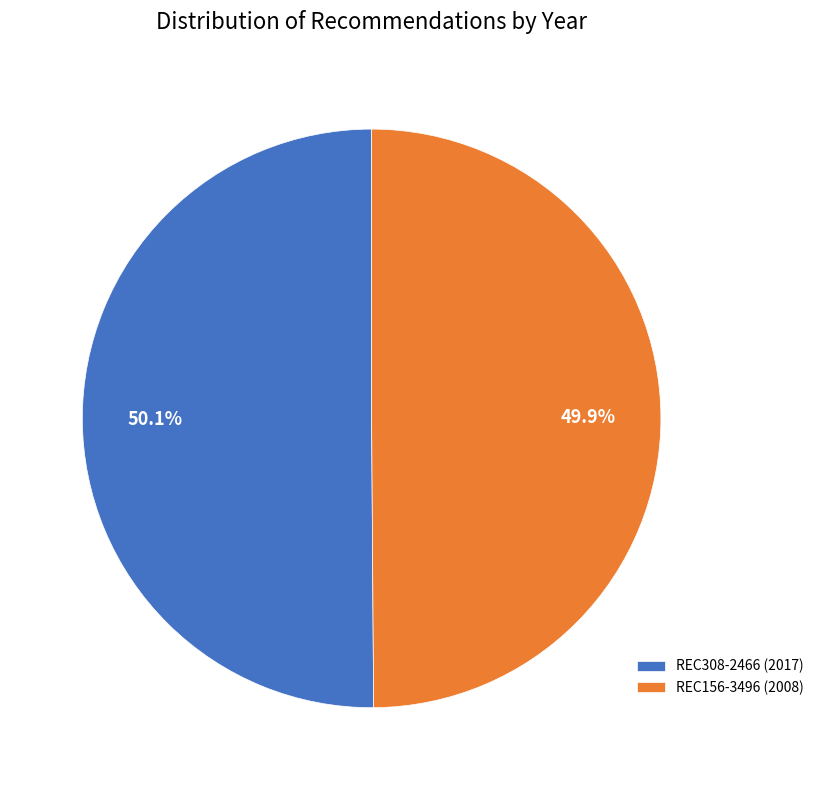

Combined, do REC308-2466 and REC156-3496 account for over 50%?

Yes